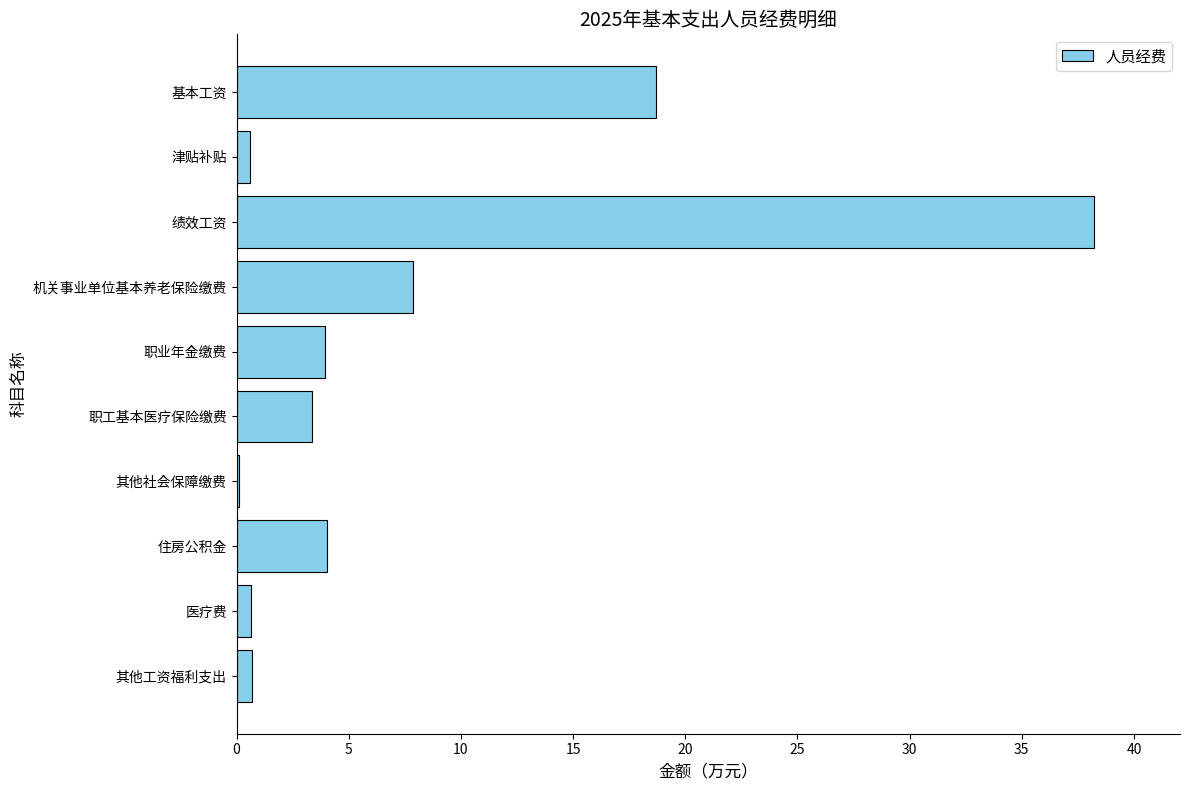

What is the maximum value shown in the chart?

38.2